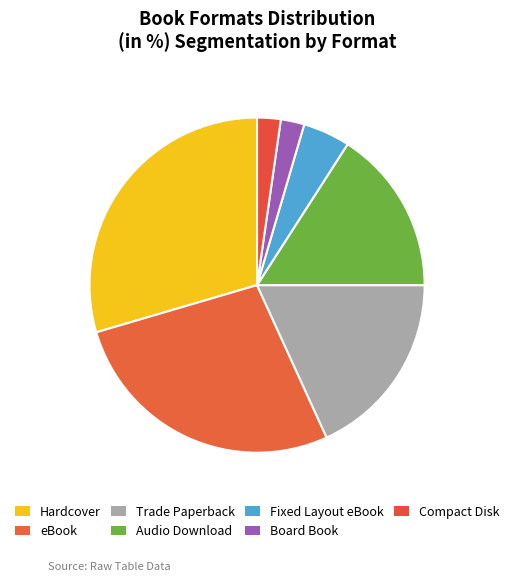

How many slices are in this pie chart?

7